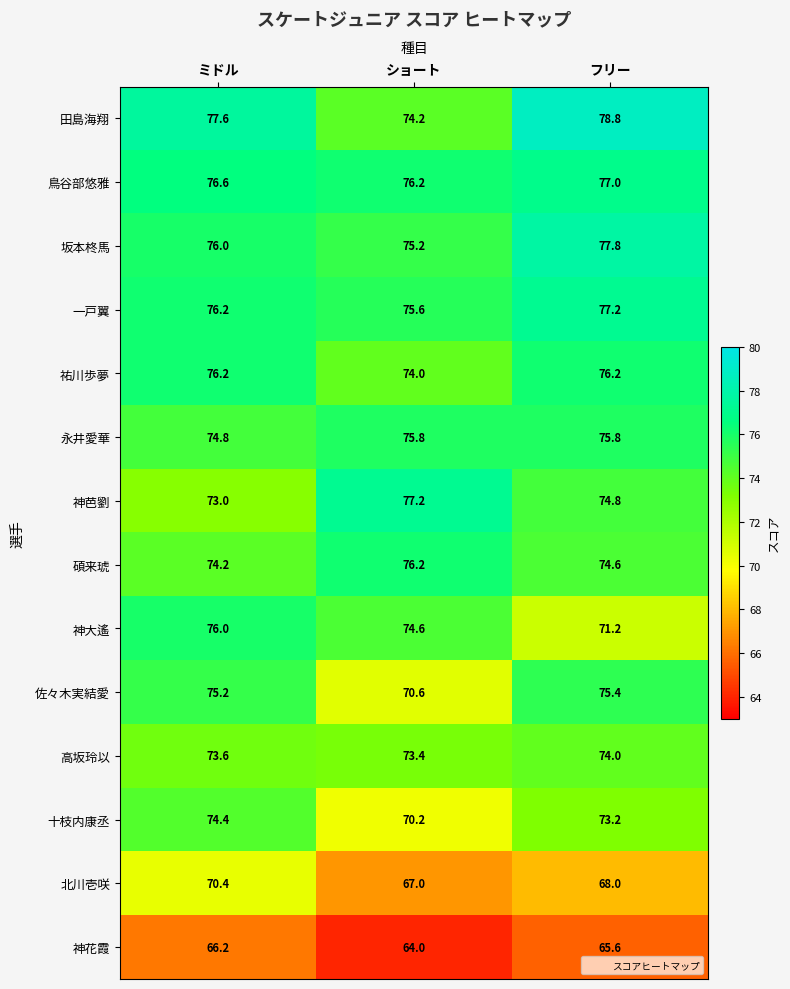

Between ショート and フリー, which series saw the biggest shift?

佐々木実結愛